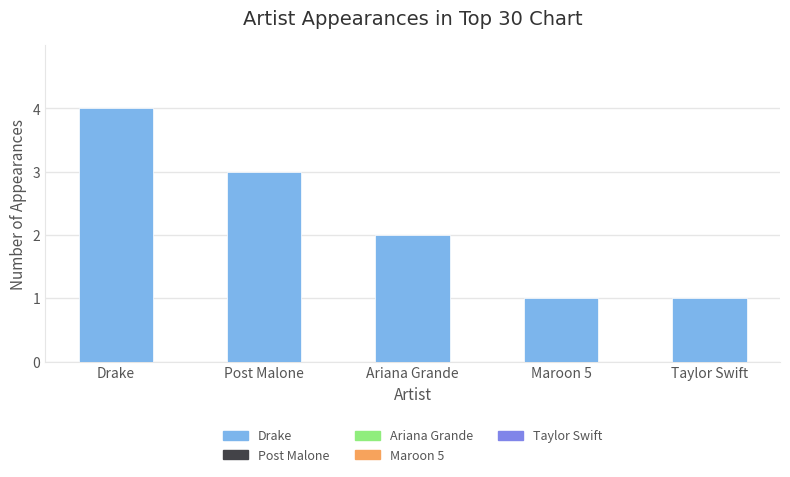

Is it true that the value at Drake is 2?

False